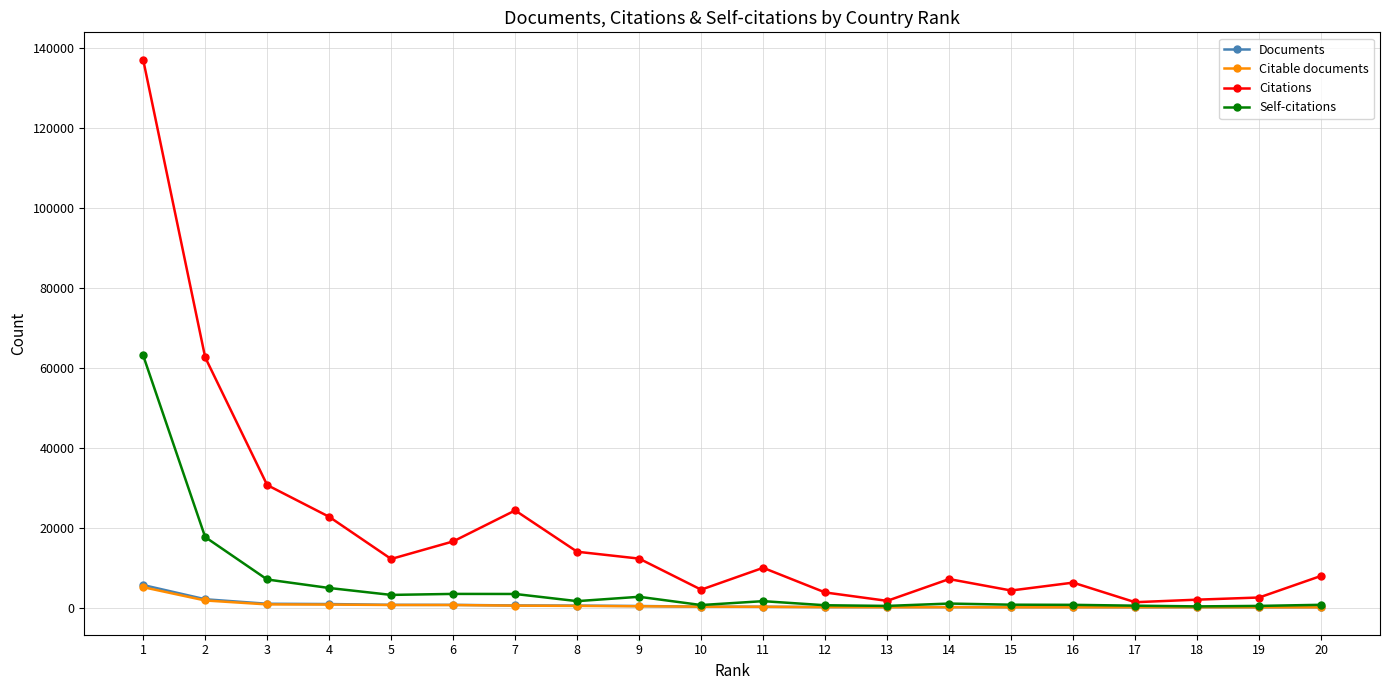

The value of Citations at 14 is 12916. True or false?

False